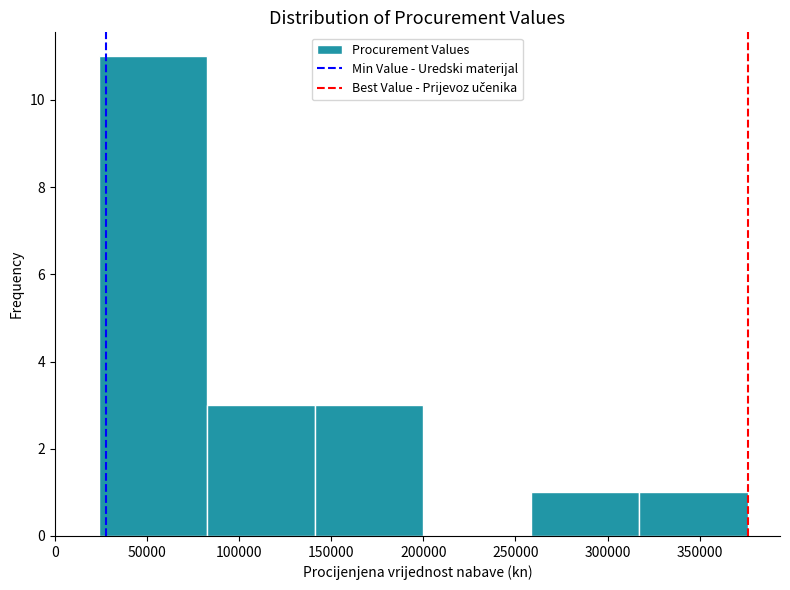

Which range on the x-axis has the tallest bar?

25000 to 85000